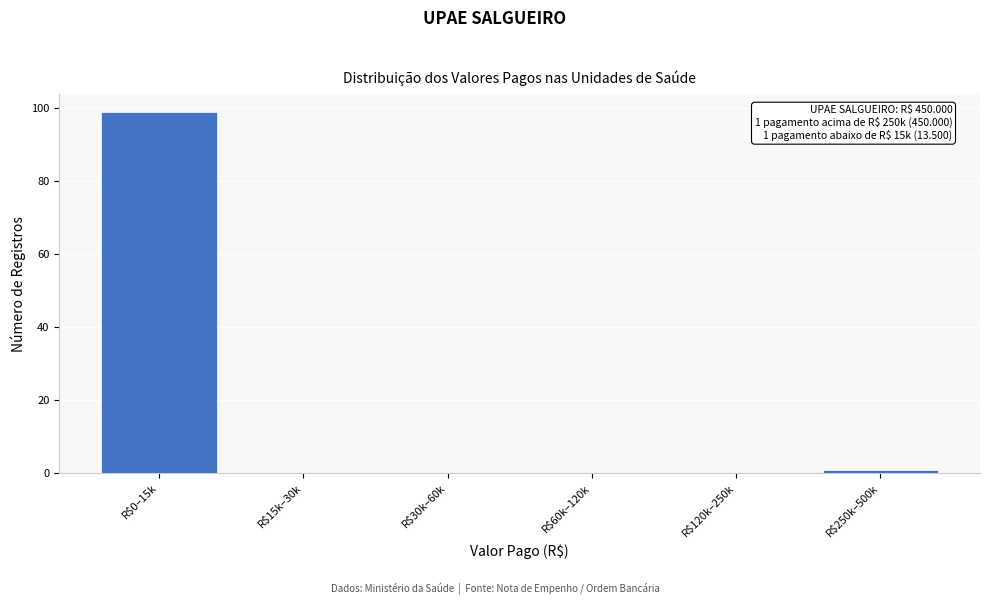

What is the maximum value shown in the chart?

99